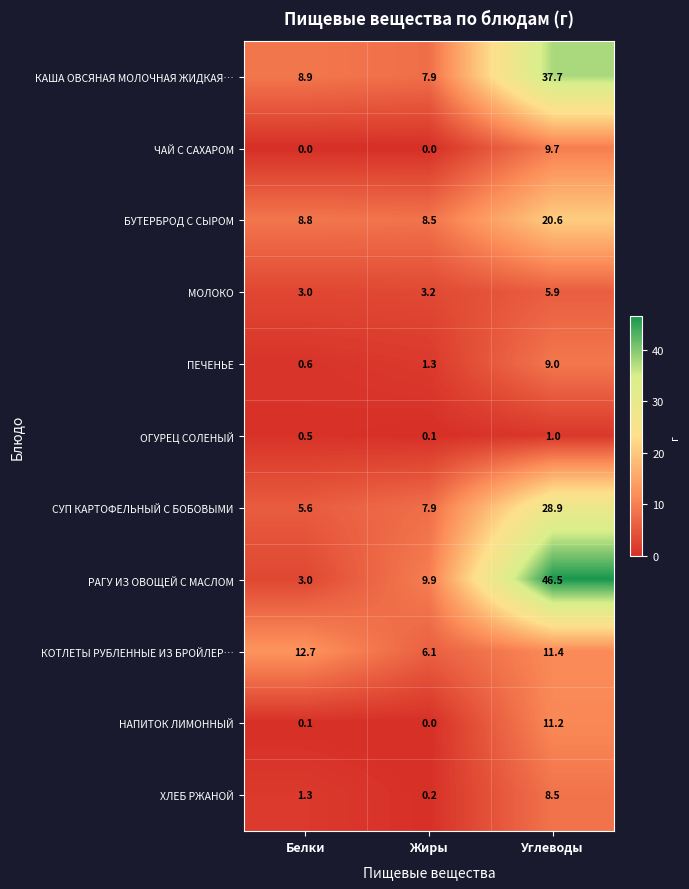

What is the sum of all МОЛОКО values?

12.1